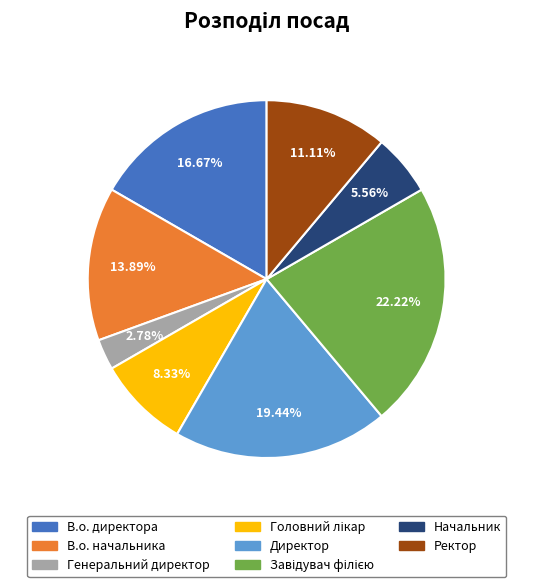

To the nearest percent, what is the average slice percentage?

12%